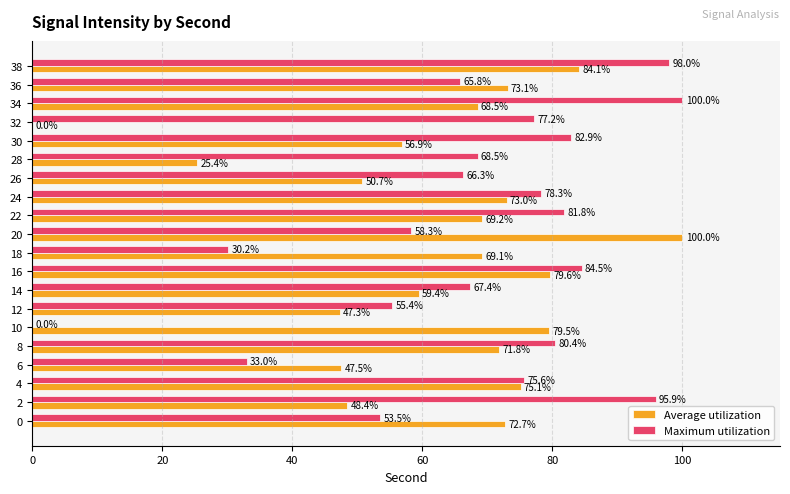

Is it true that Maximum utilization equals 145.5 at 38?

False